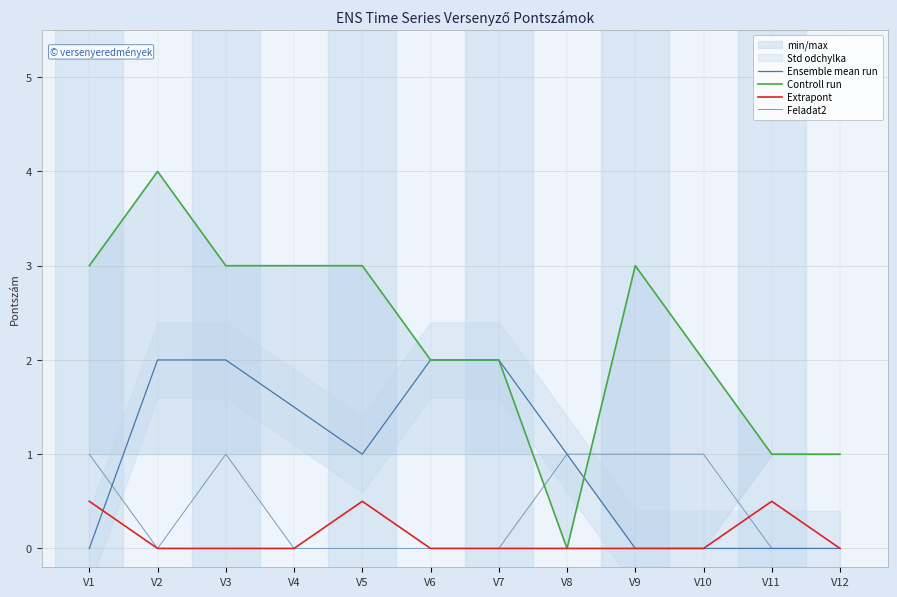

Which series ends up on top after the final intersection of Controll run and Feladat2?

Controll run